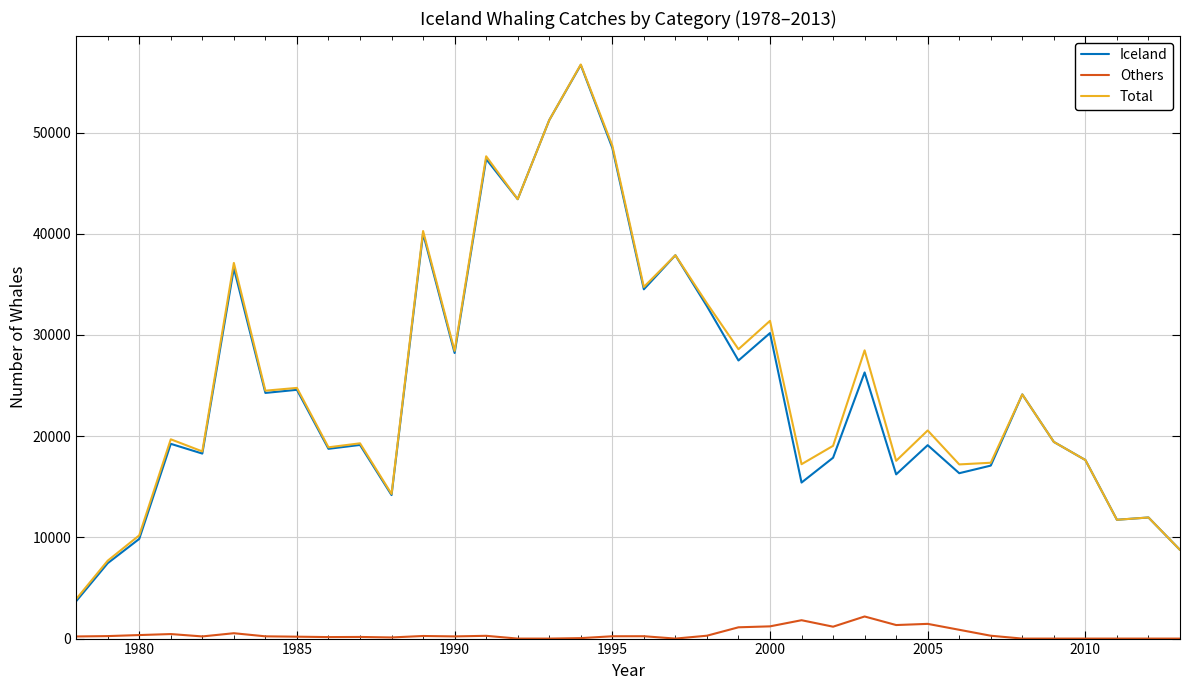

True or false: Total and Others cross at least once.

False